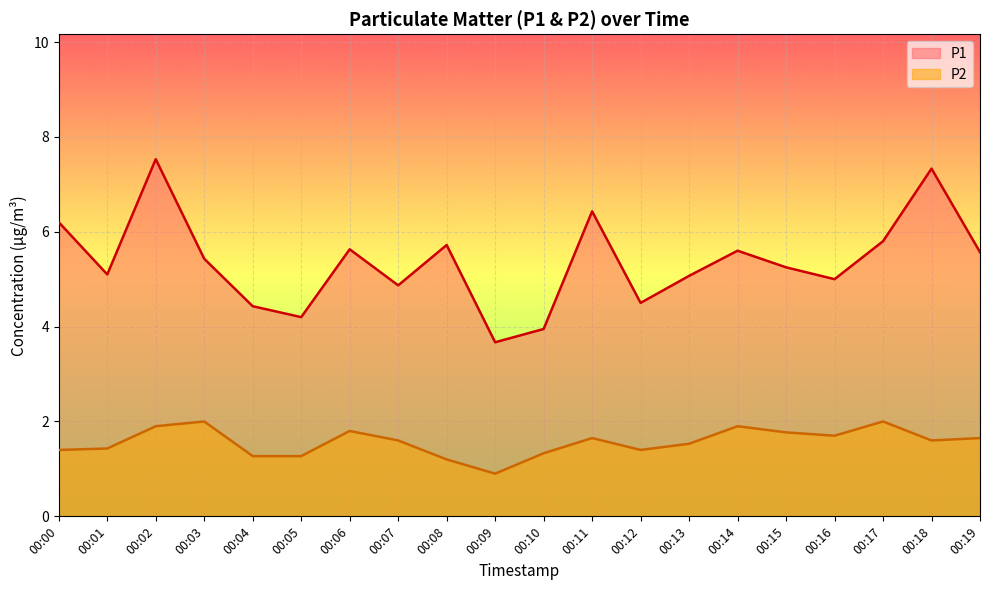

True or false: P2 has more than 1 points higher than both neighbors.

True